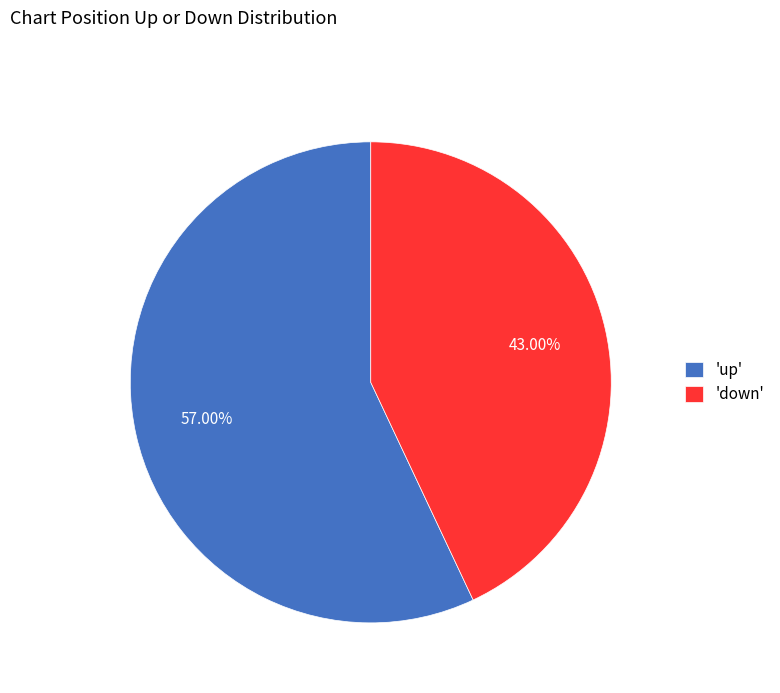

Count the number of slices in the pie.

2